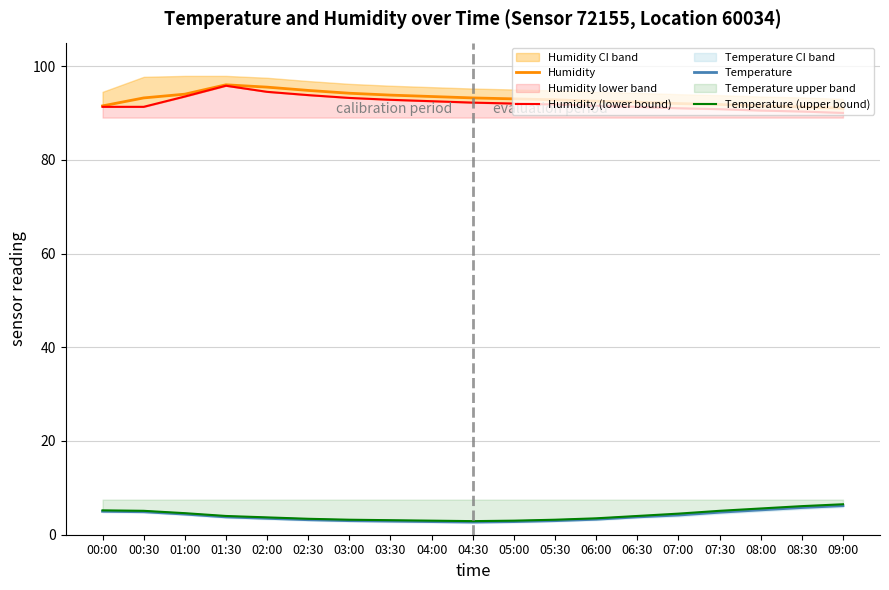

List the series in order of their peak value, highest first.

Humidity, Humidity (lower bound), Temperature (upper bound), Temperature